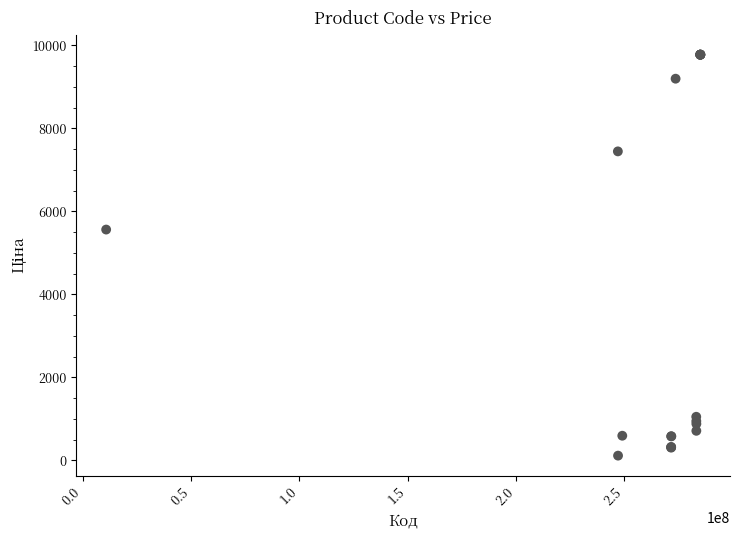

What Y value in the scatter plot is closest to 4943?

5560.3